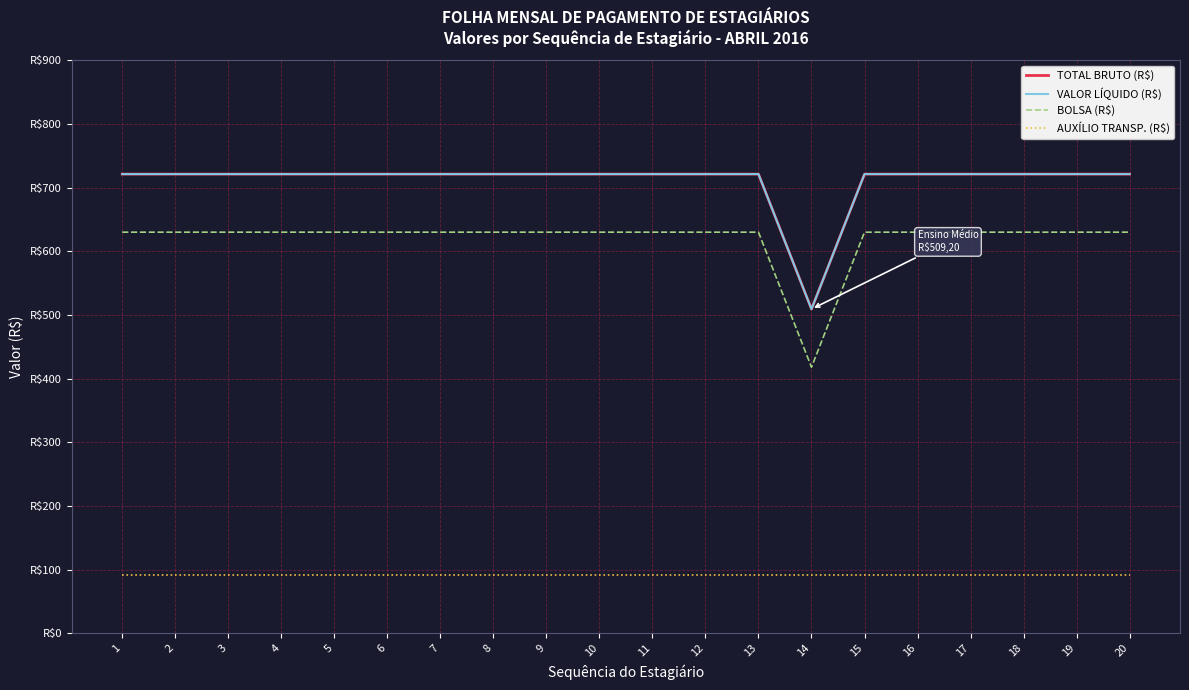

Does the chart have visible grid lines?

Yes